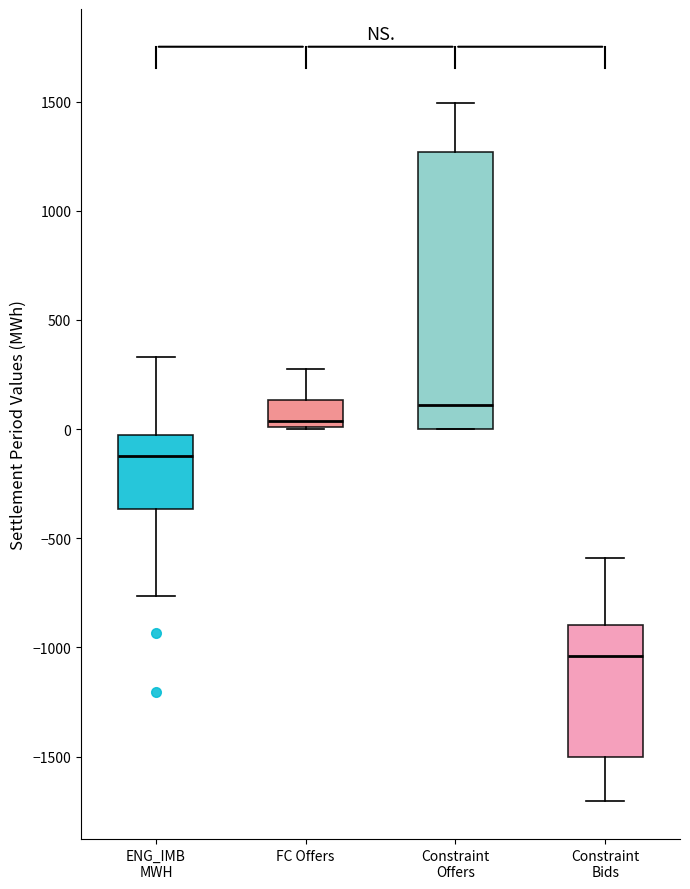

Reading left to right, read every box against the y-axis: the position of its median line, the range the box covers, and the ends of its whiskers. The values are not printed on the chart, so give them approximately, as read against the axis.

ENG_IMB MWH: median -100, box -350 to 0, whiskers -750 to 350
FC Offers: median 50, box 0 to 150, whiskers 0 to 250
Constraint Offers: median 100, box 0 to 1250, whiskers 0 to 1500
Constraint Bids: median -1050, box -1500 to -900, whiskers -1700 to -600